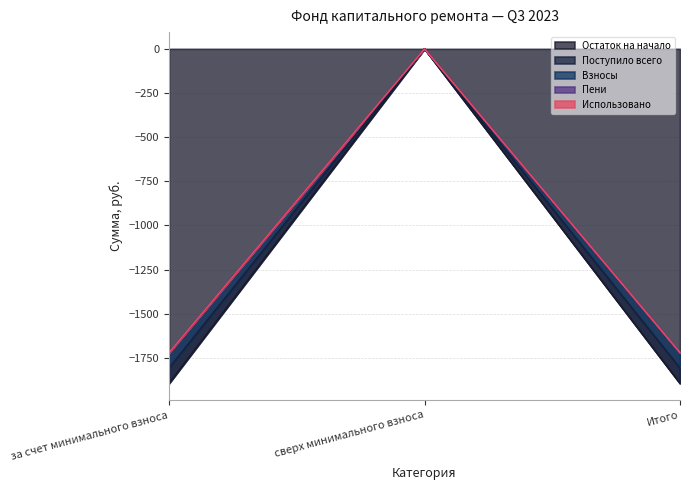

What is the difference between the maximum and minimum values in the Пени series?

1719.8